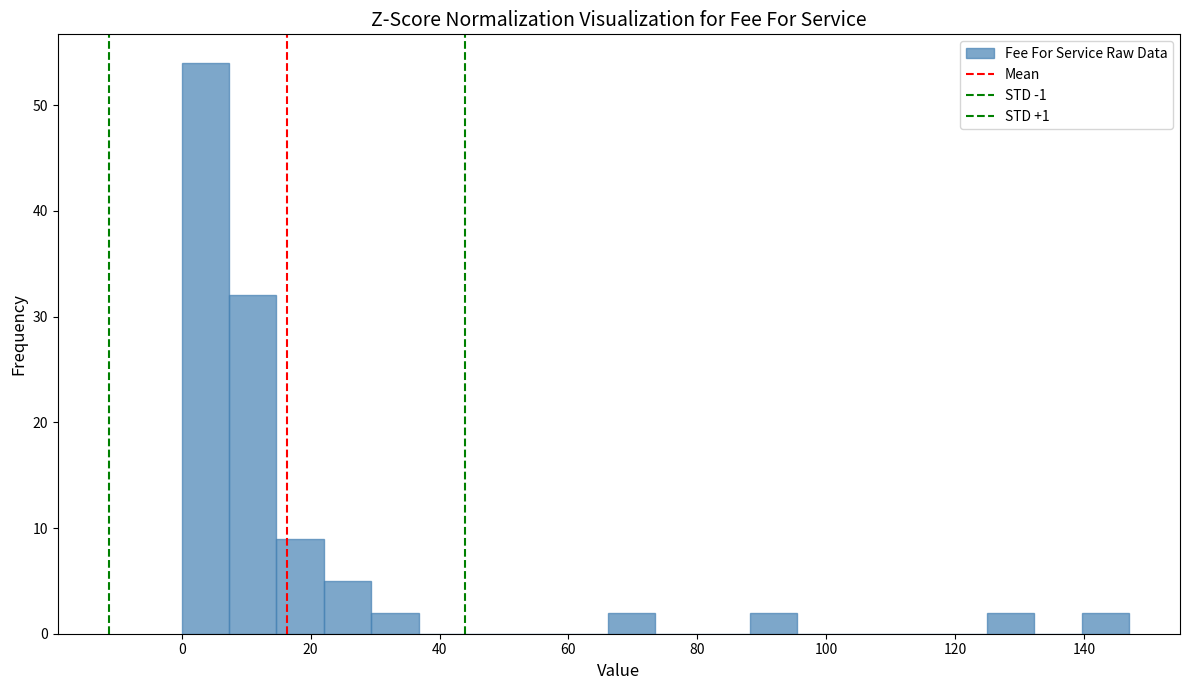

Around what value on the x-axis is the tallest bar? Give the approximate position of its centre, as read against the axis.

4